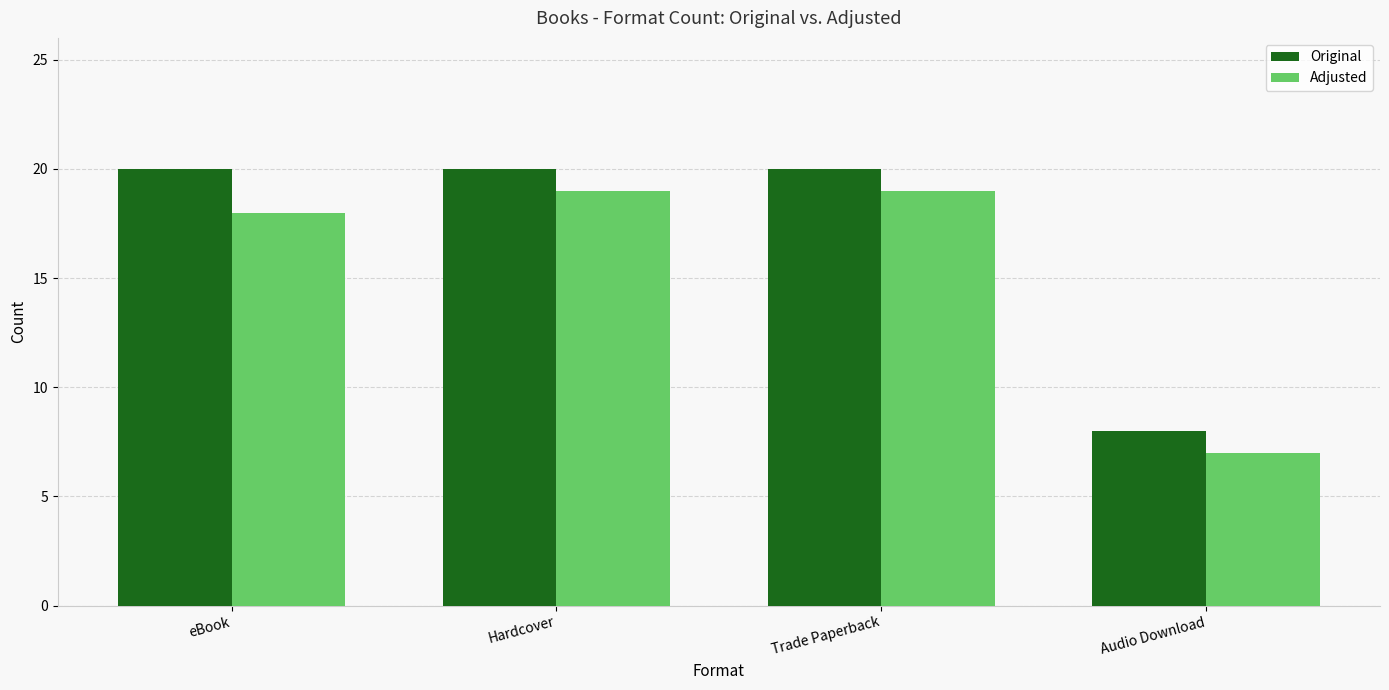

True or false: Original has a value of 5 at Audio Download.

False